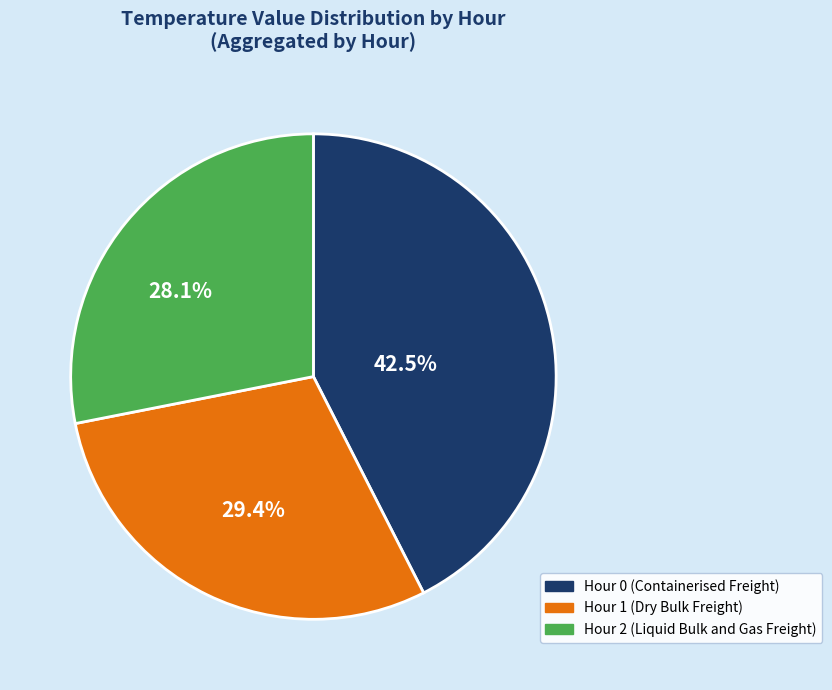

To the nearest percent, what percentage of the pie is Hour 1?

29%